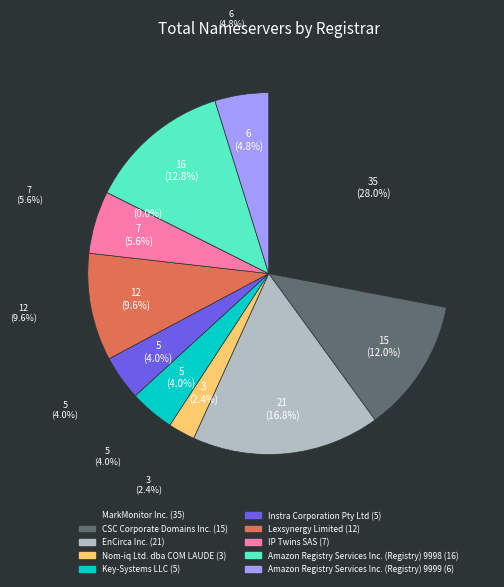

What percentage is the MarkMonitor Inc. slice, to the nearest percent?

28%